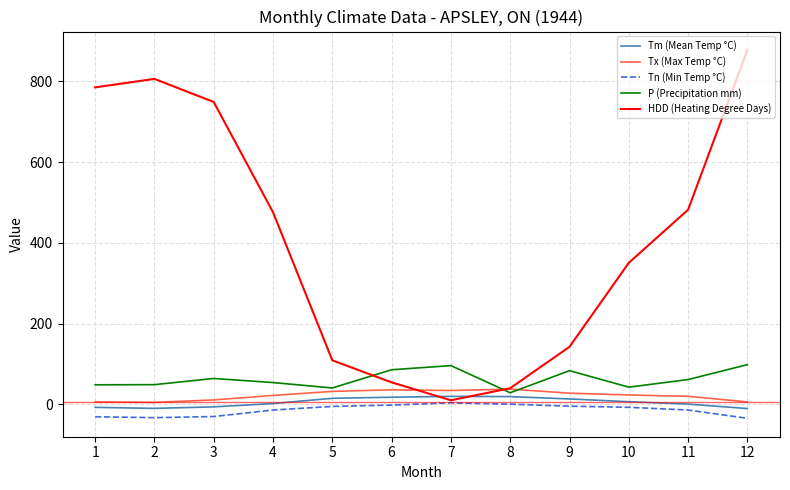

At which category does P (Precipitation mm) reach its first local peak?

3